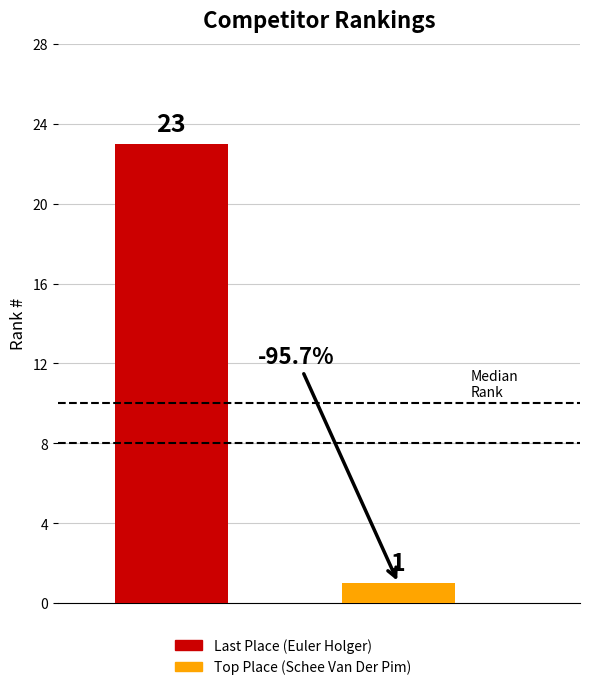

What is the lowest value of the Last Place (Euler Holger) series?

23